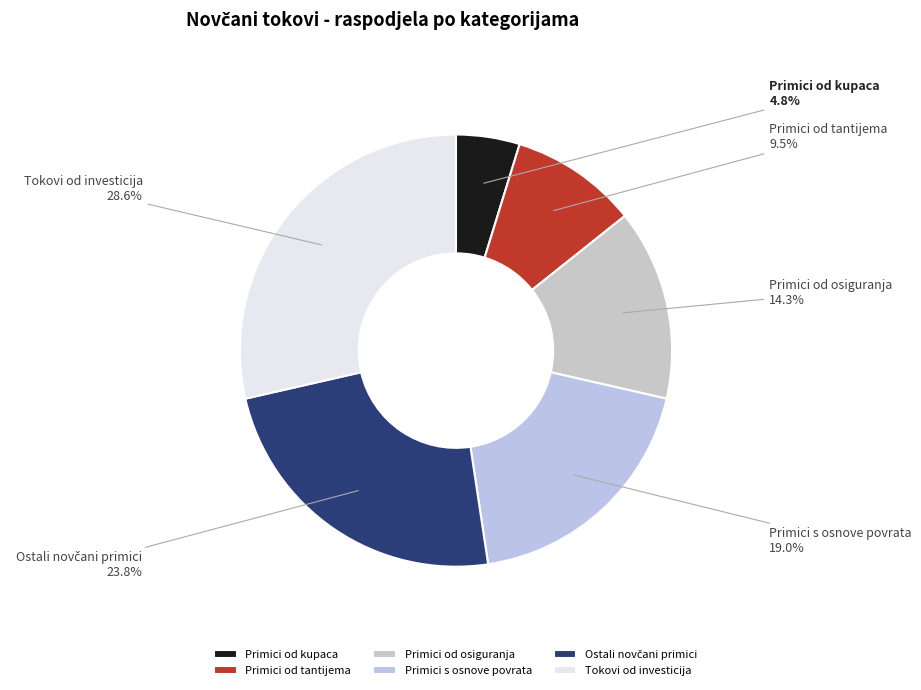

What is the ratio of the value at Tokovi od investicija to the value at Primici s osnove povrata?

1.5